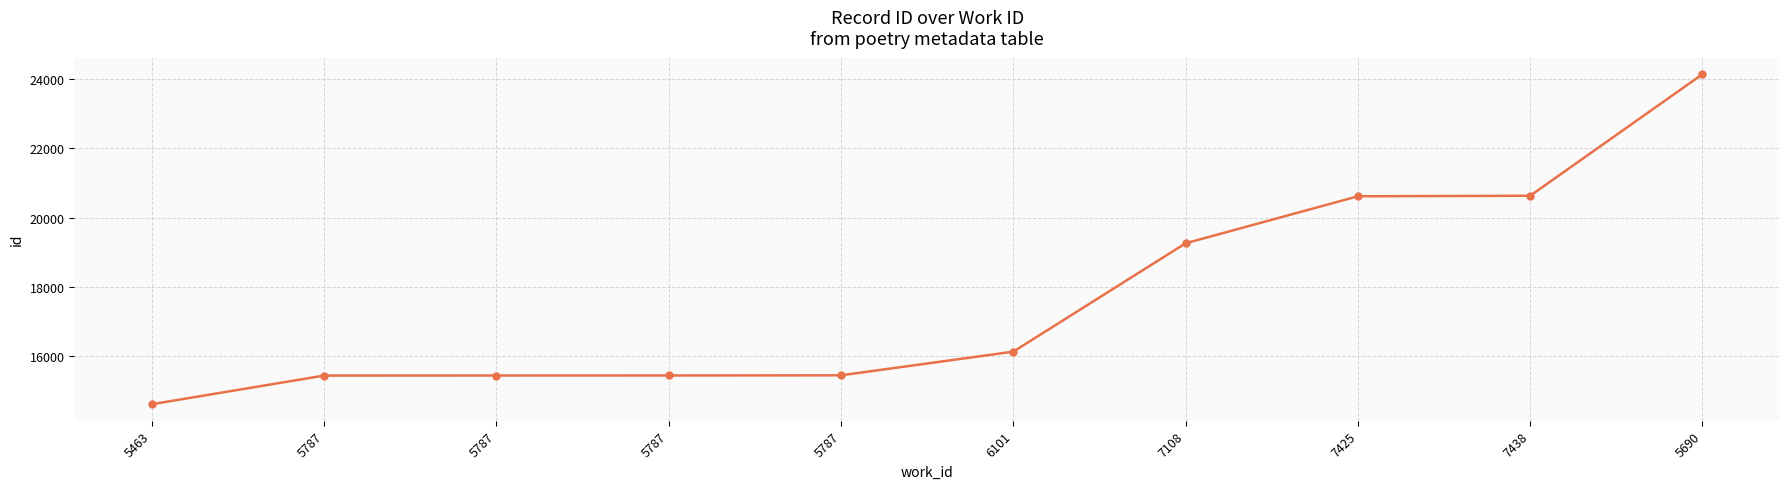

At which category does the chart reach its minimum across all series?

5463